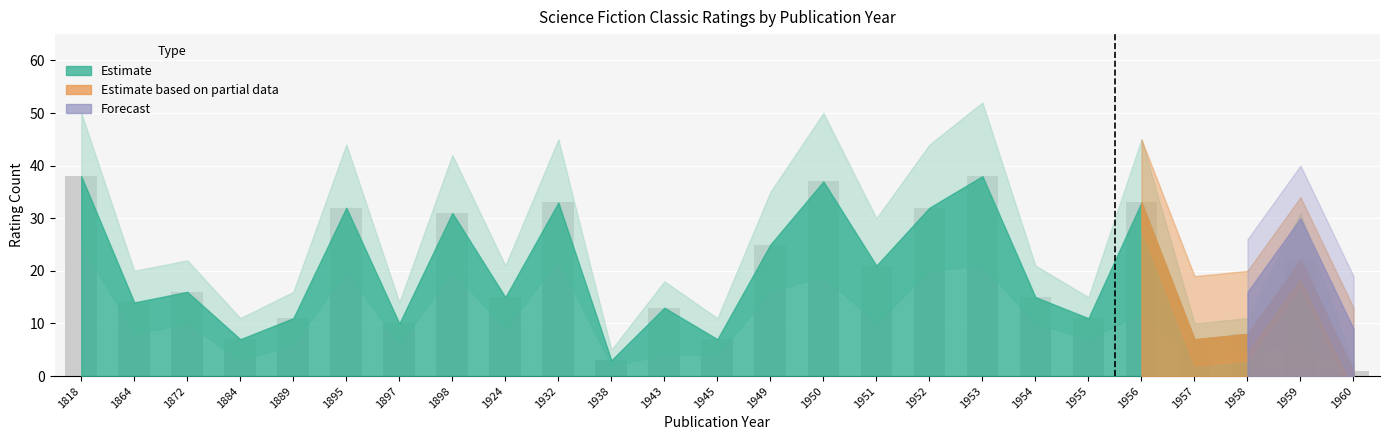

True or false: the data shows 37 at 1949.

False